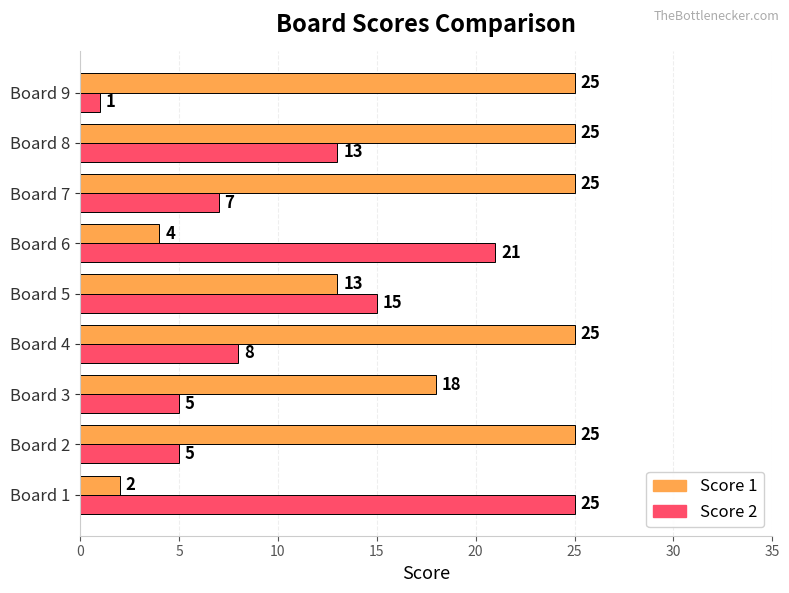

Is the value of Score 1 at Board 3 greater than the value of Score 2 at Board 9?

Yes